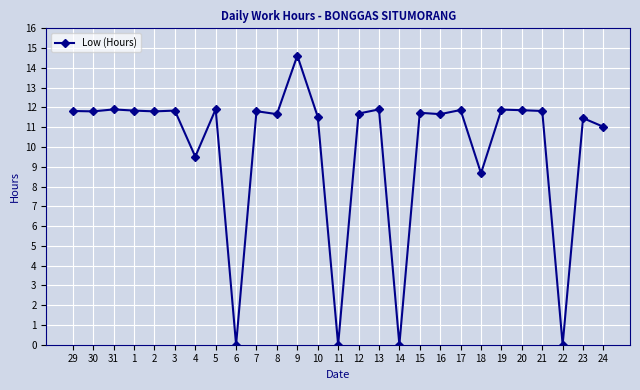

Approximately how many times larger is the value at 4 compared to 19?

0.8